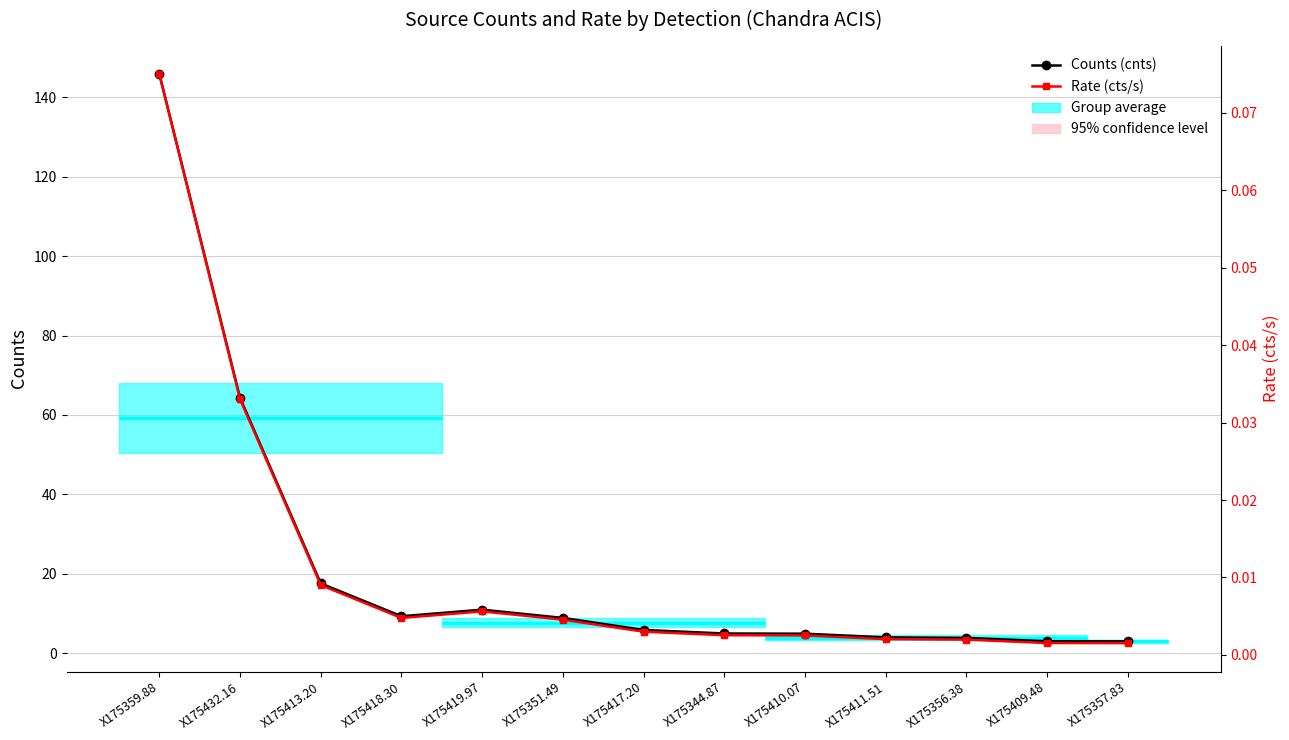

What position from the left is X175351.49?

6